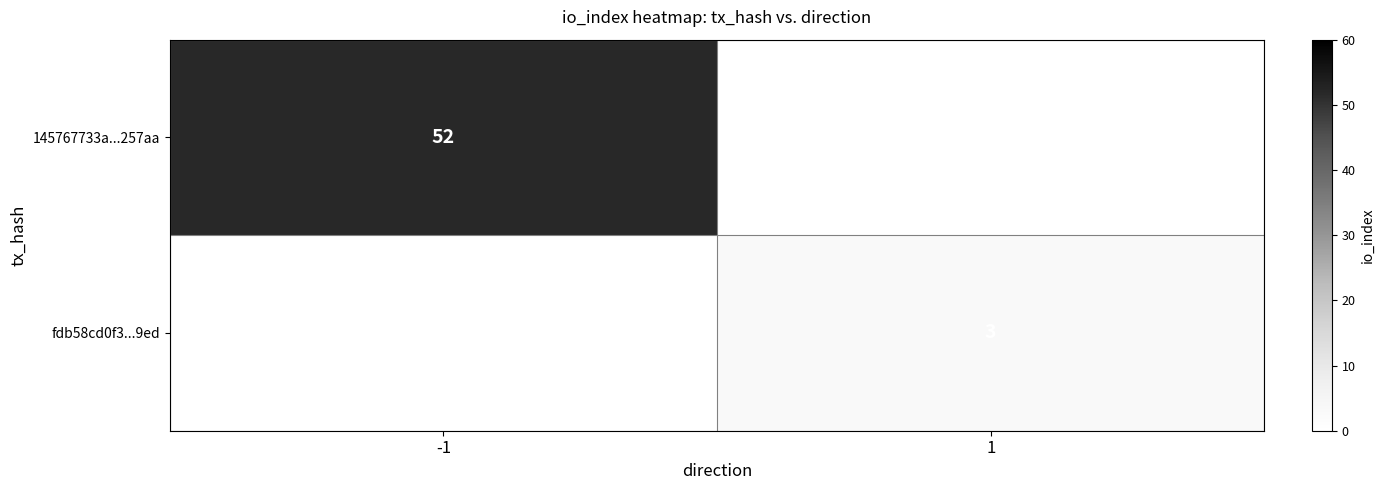

The value of fdb58cd0f3...9ed at 1 is 1. True or false?

False